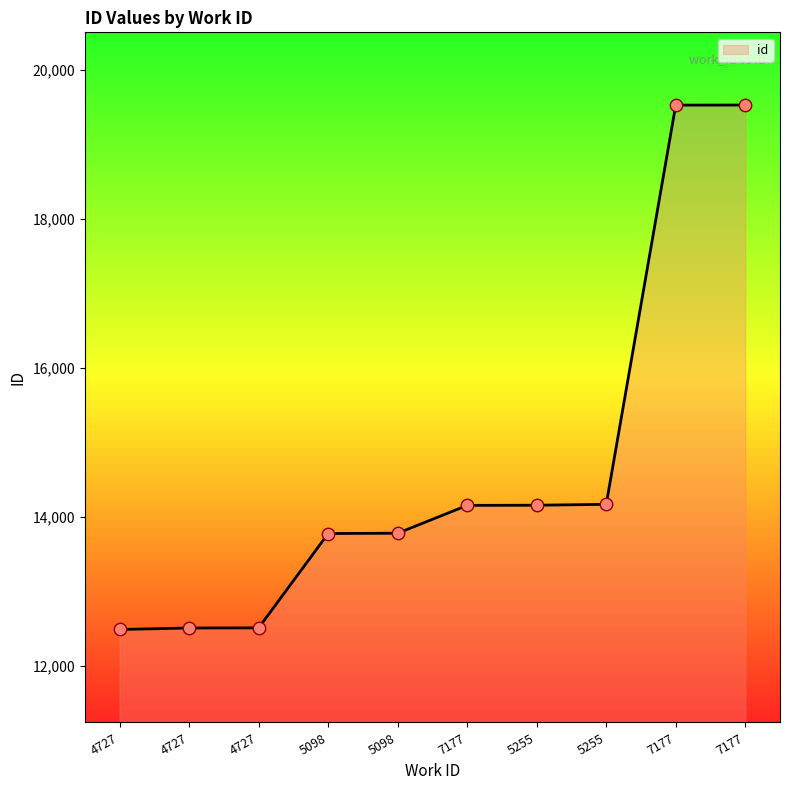

What is the change in value from 5255 to 7177?

+5363